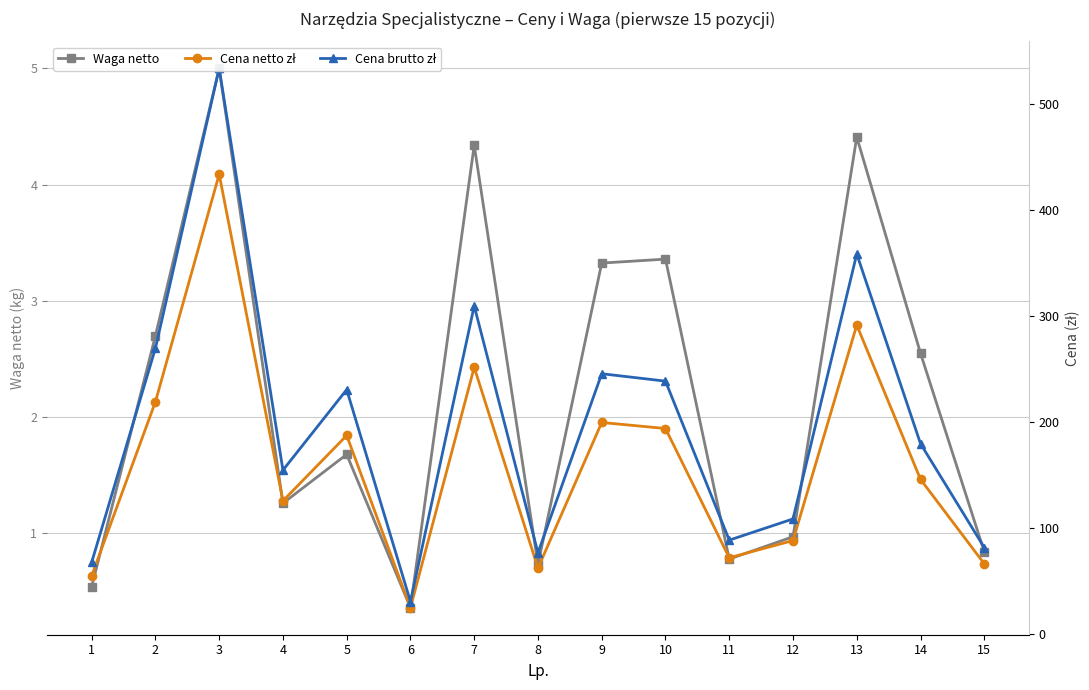

True or false: Cena netto zł has more than 2 points higher than both neighbors.

True